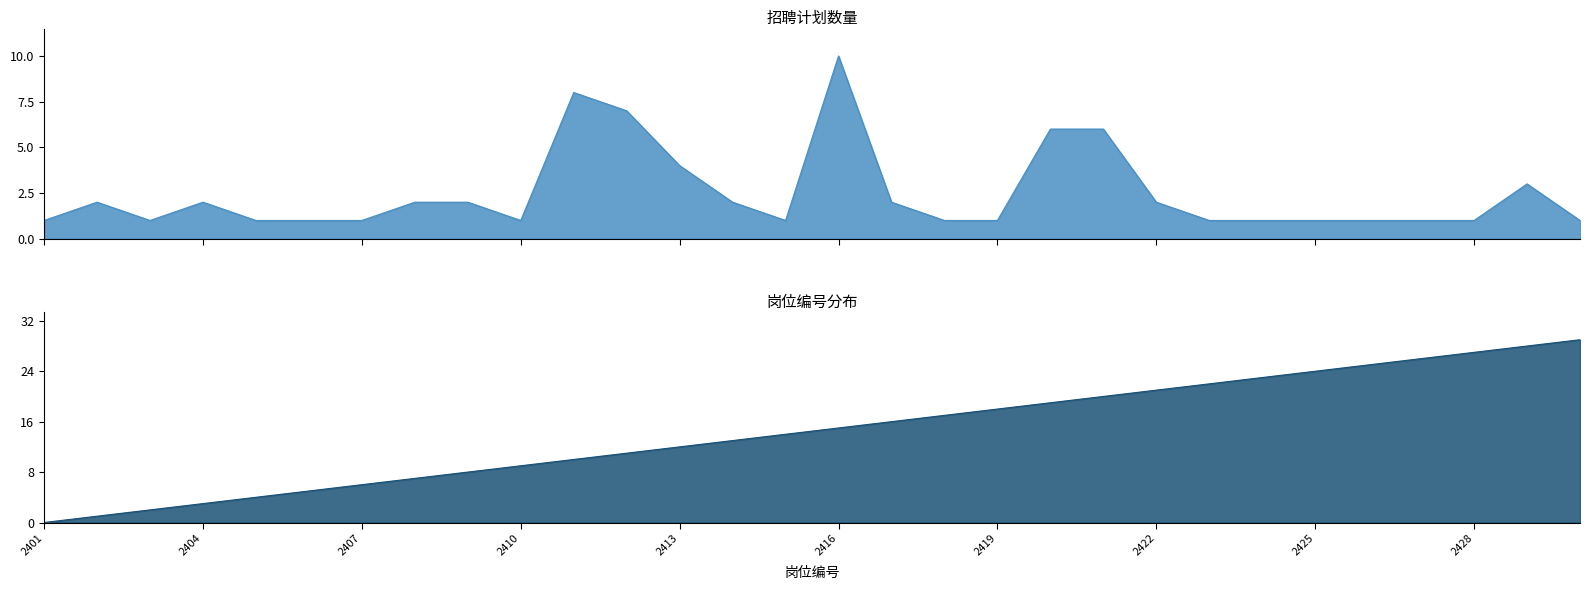

How many intersections are there between 岗位编号数值 and 招聘计划?

1